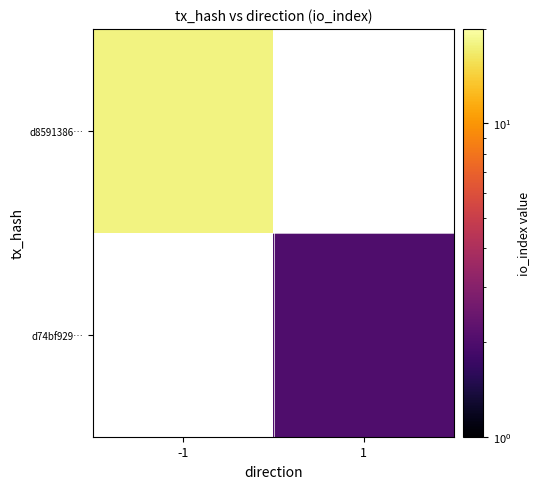

Count the number of categories in the chart.

2